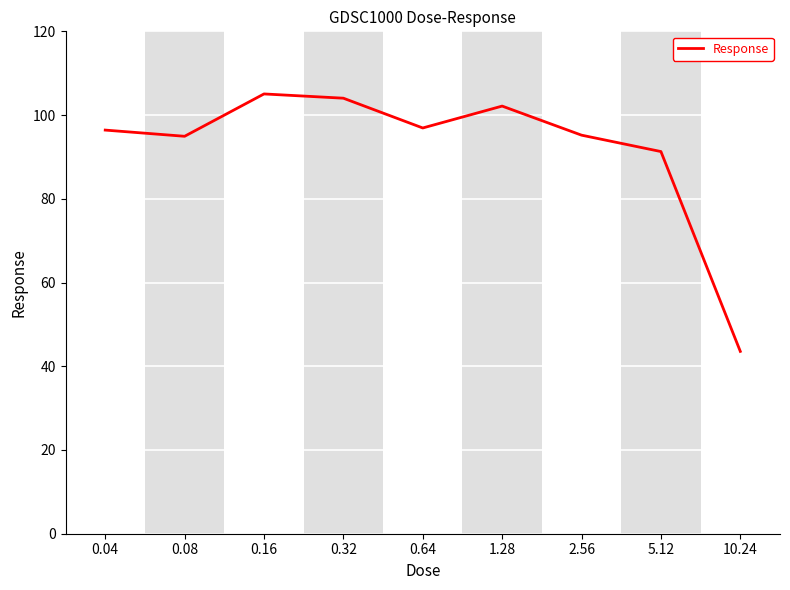

Read the value at 0.08.

94.9